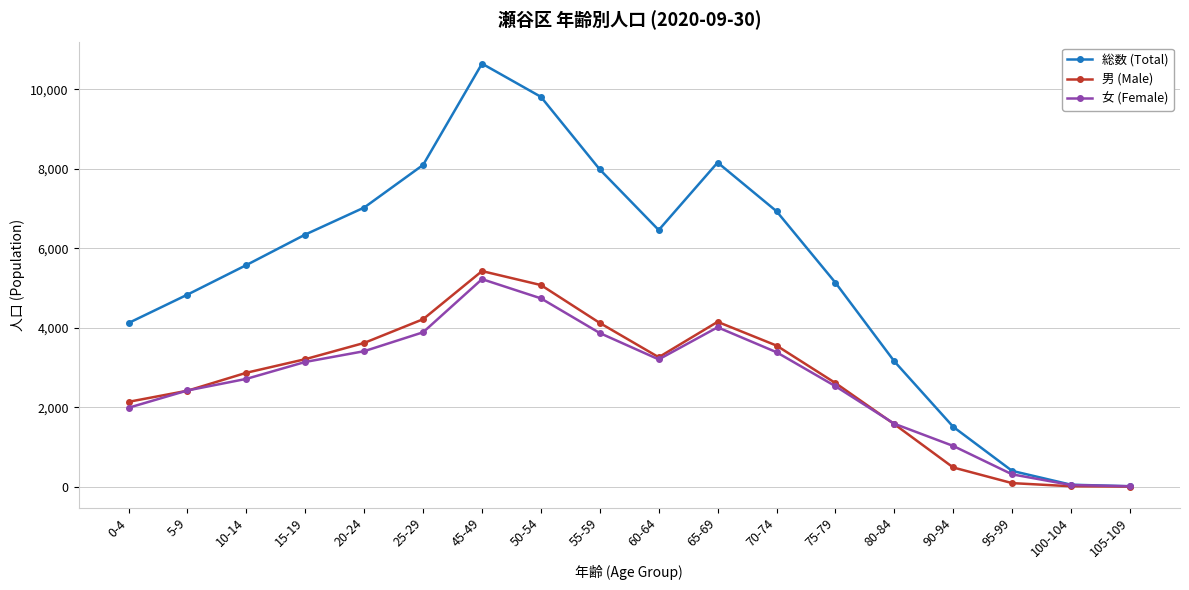

What is the spread (max minus min) of values at 100-104?

39